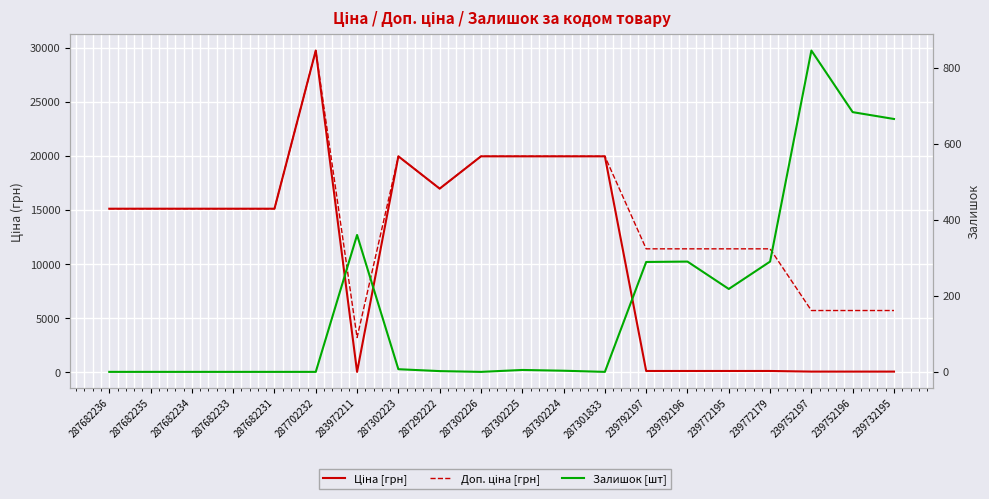

At which label does Ціна [грн] first exceed 15120?

287702232